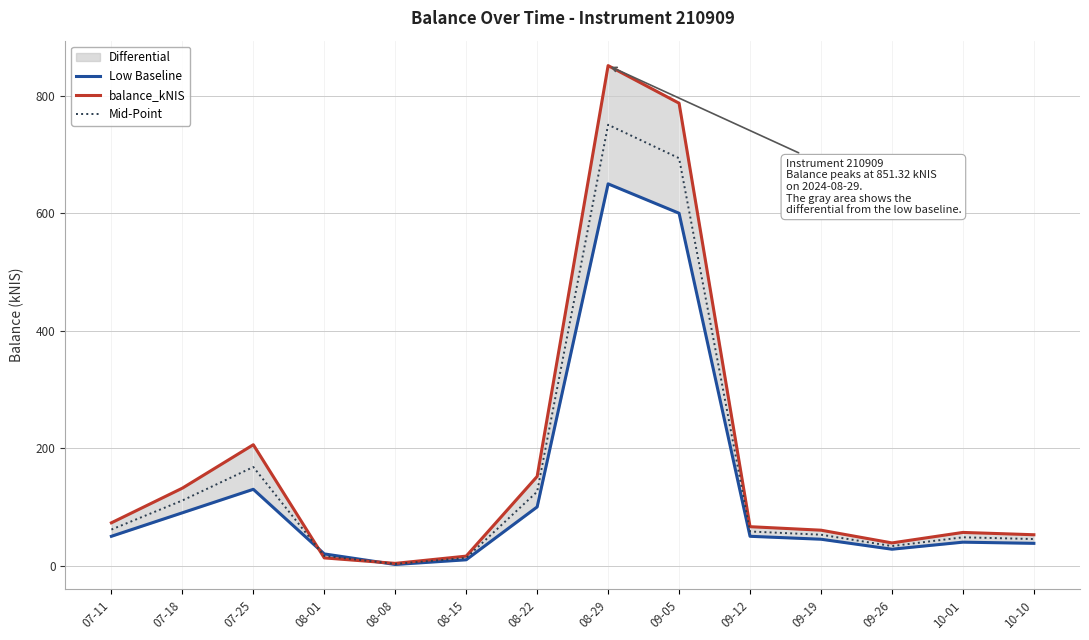

At which category is the sum across all series the highest?

08-29